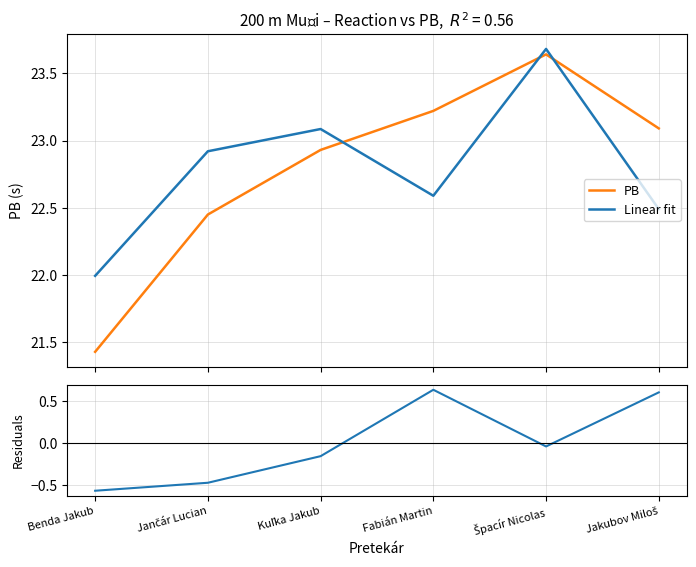

Is it true that PB equals 33.0 at Špacír Nicolas?

False